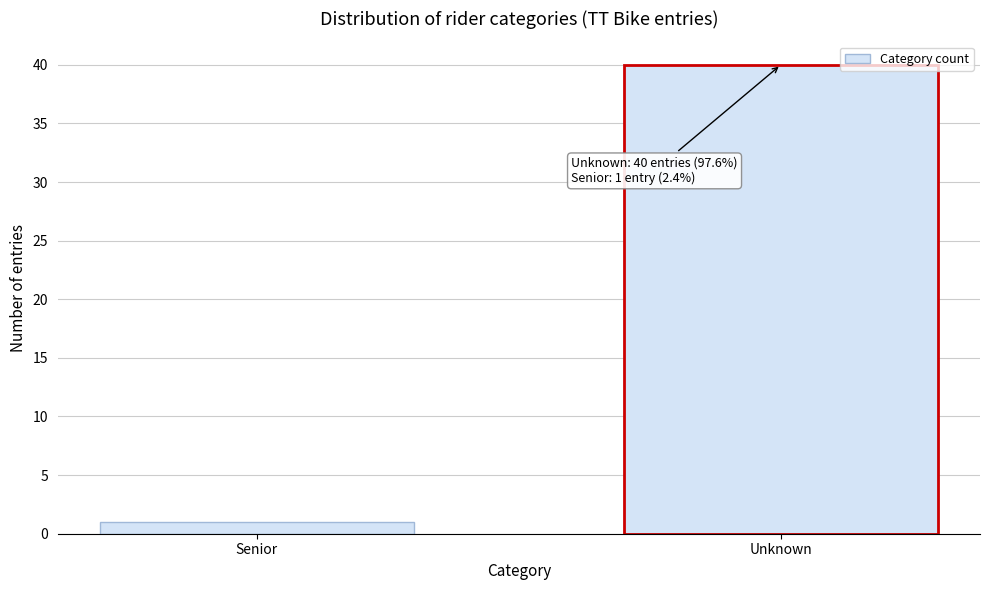

Reading left to right, what are all the values shown in this chart?

Senior=1	Unknown=40